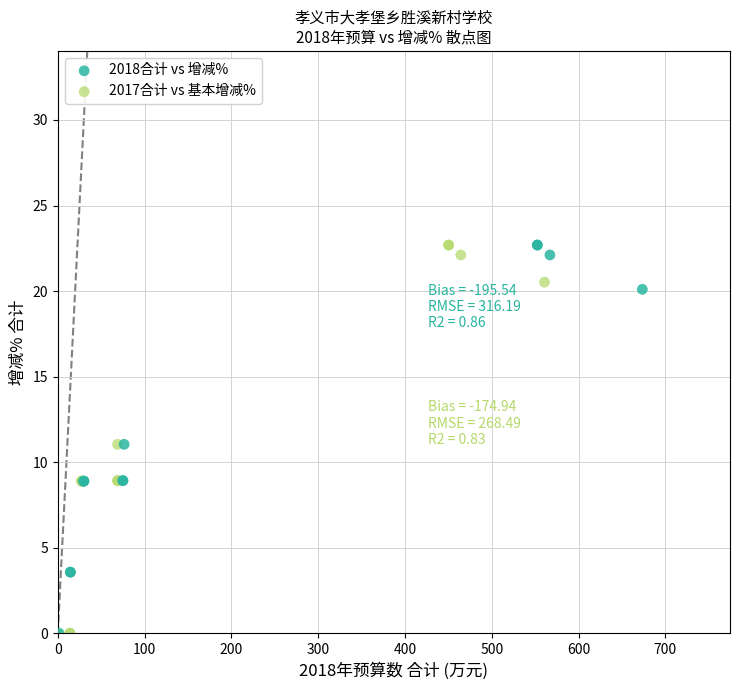

What are all the series names shown in the legend?

2018合计 vs 增减%, 2017合计 vs 基本增减%